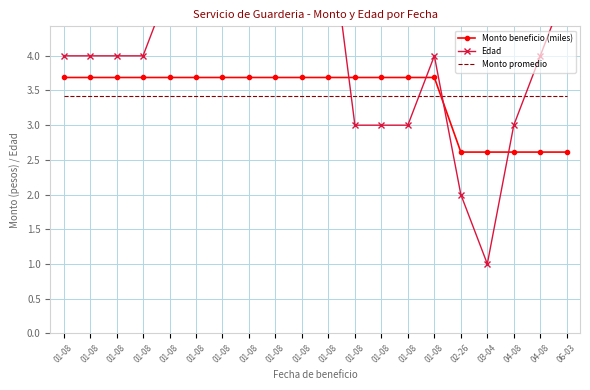

How many lines are shown in the chart?

3